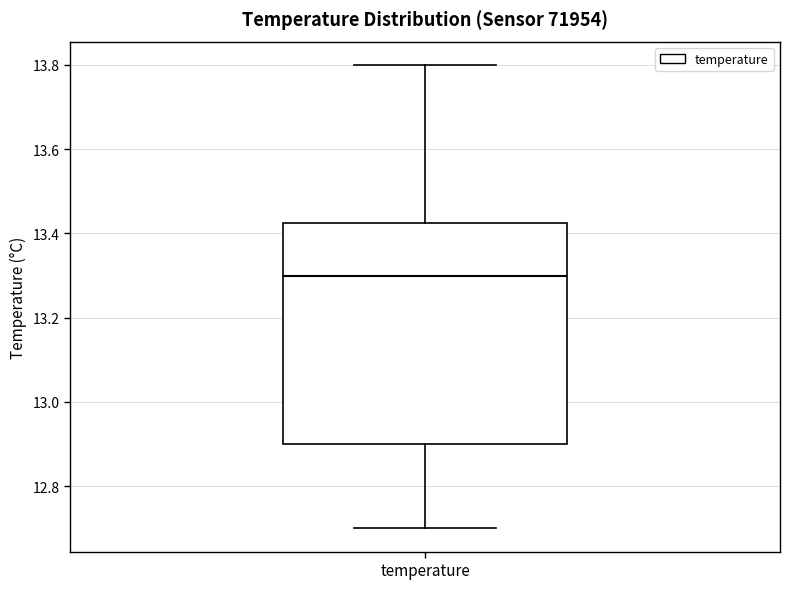

Read this box plot against the y-axis: the position of the median line, the range covered by the box, and the ends of both whiskers. The values are not printed on the chart, so give them approximately, as read against the axis.

median 13.30, box 12.90 to 13.42, whiskers 12.70 to 13.80